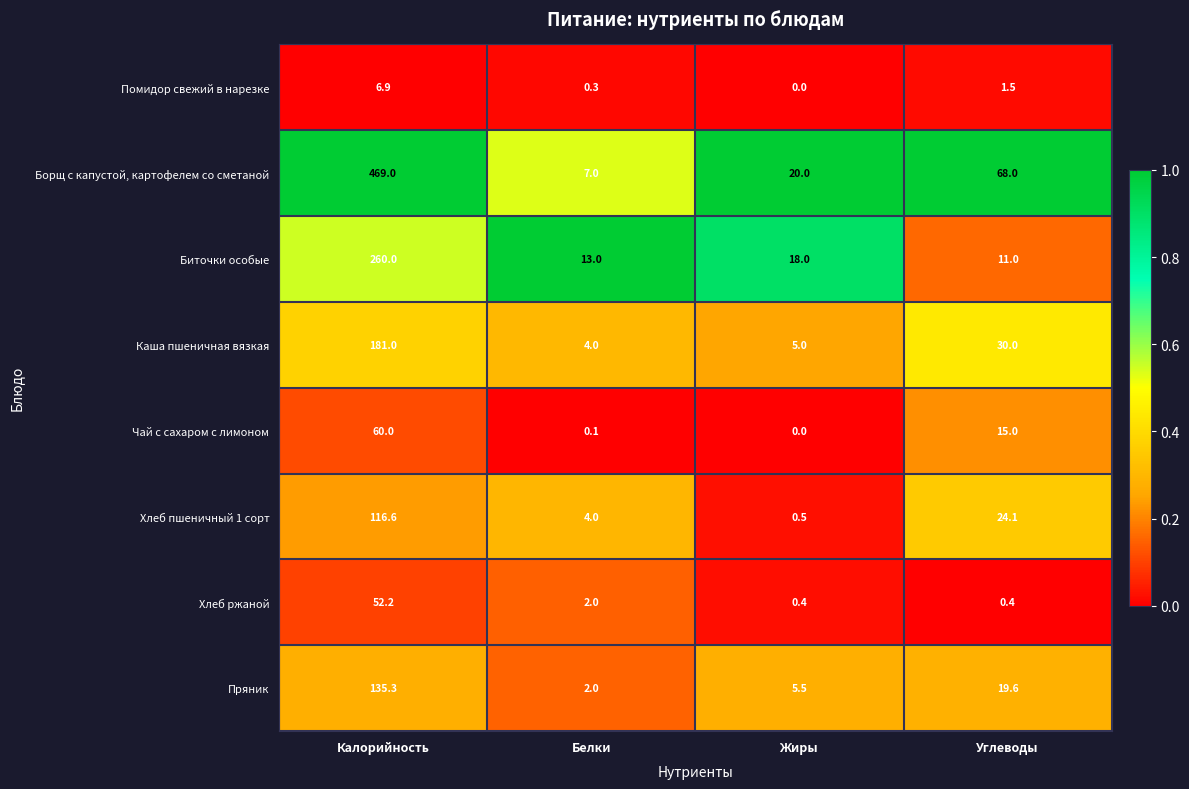

Rank the series by their maximum value, from highest to lowest.

Борщ с капустой, картофелем со сметаной, Биточки особые, Каша пшеничная вязкая, Пряник, Хлеб пшеничный 1 сорт, Чай с сахаром с лимоном, Хлеб ржаной, Помидор свежий в нарезке